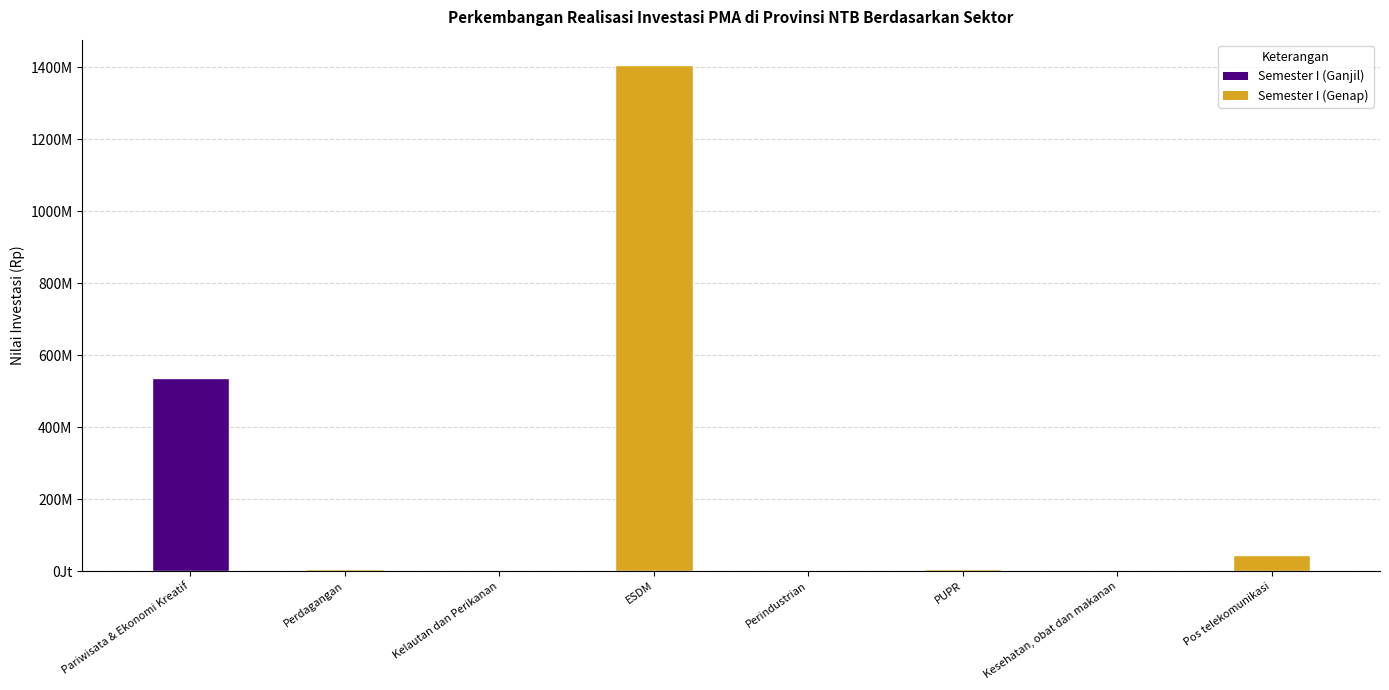

Which has a higher value, Kelautan dan Perikanan or Perindustrian?

Perindustrian